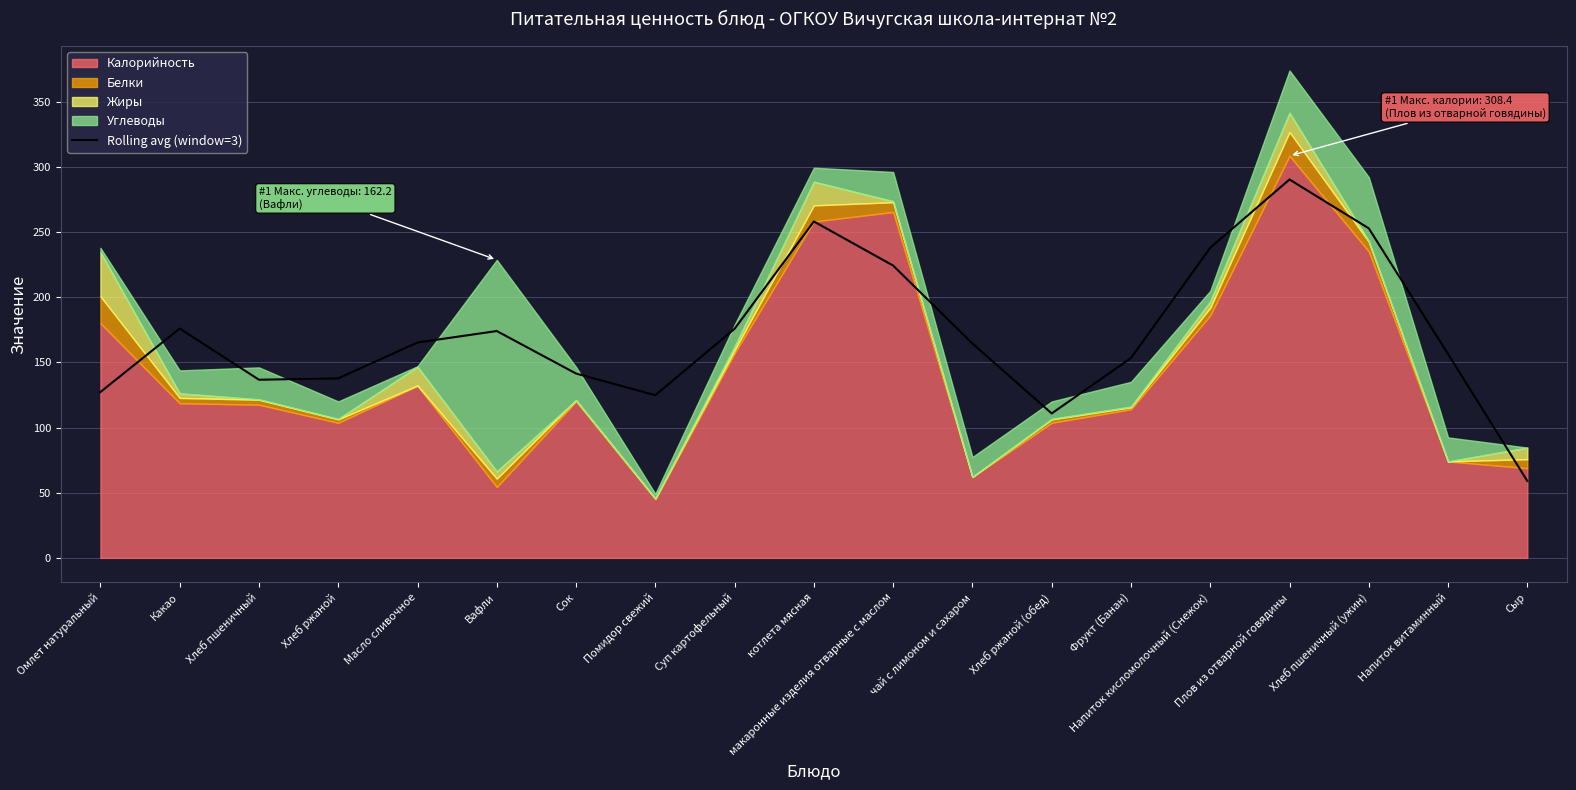

How many data points are above 164?

10